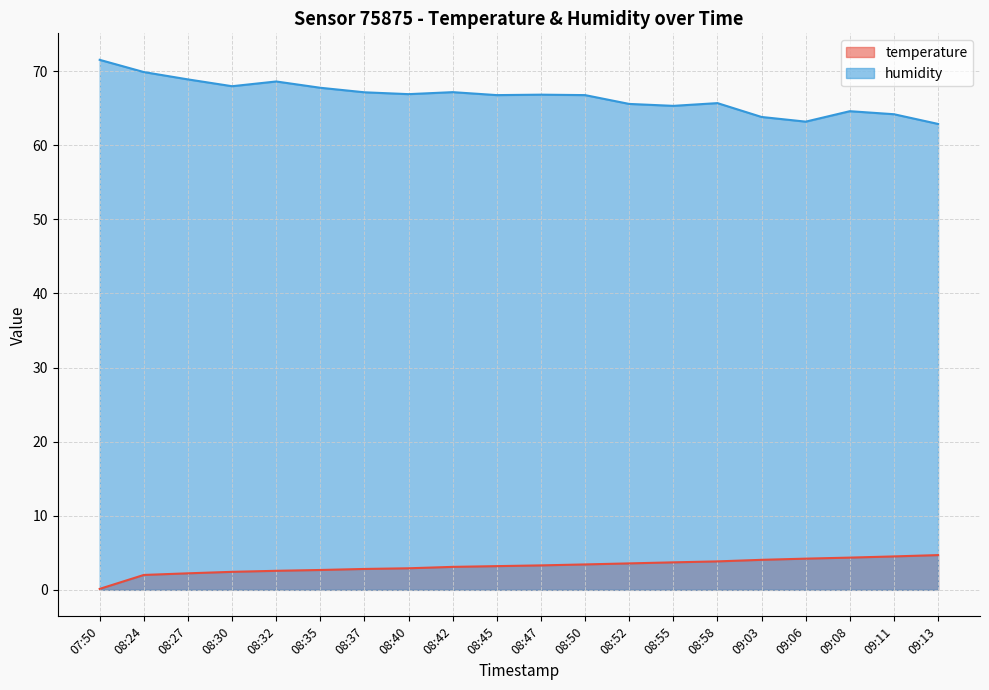

Which series has the largest total across all categories?

humidity